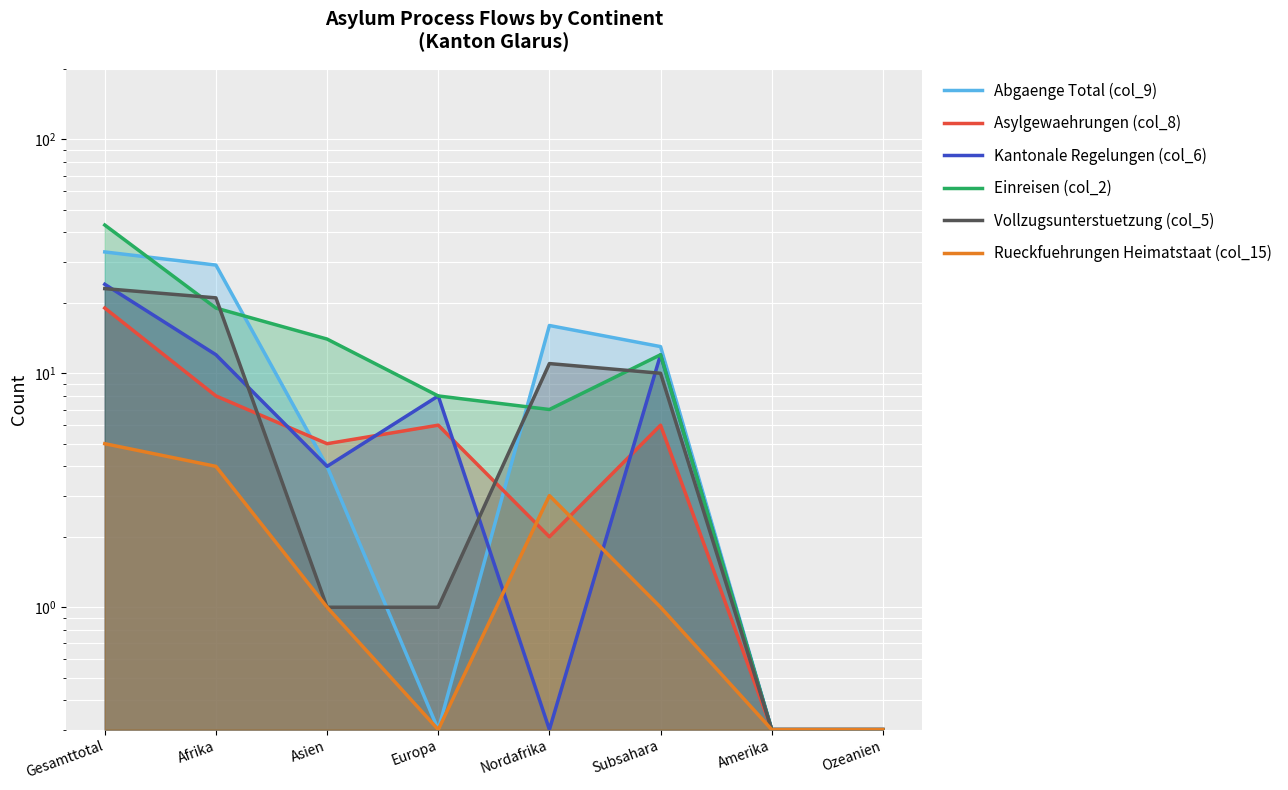

What is the value of the Rueckfuehrungen Heimatstaat (col_15) point at the 1st from the left?

5.0